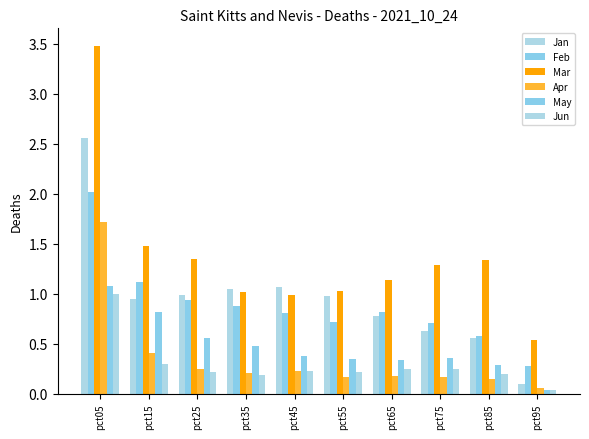

What is the total value across all series at pct55?

3.5